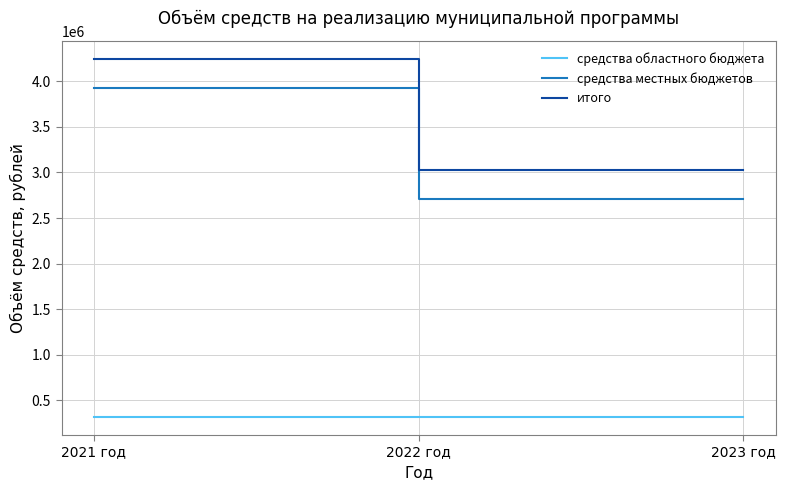

What is the difference between the highest and lowest values at 2021 год?

3930823